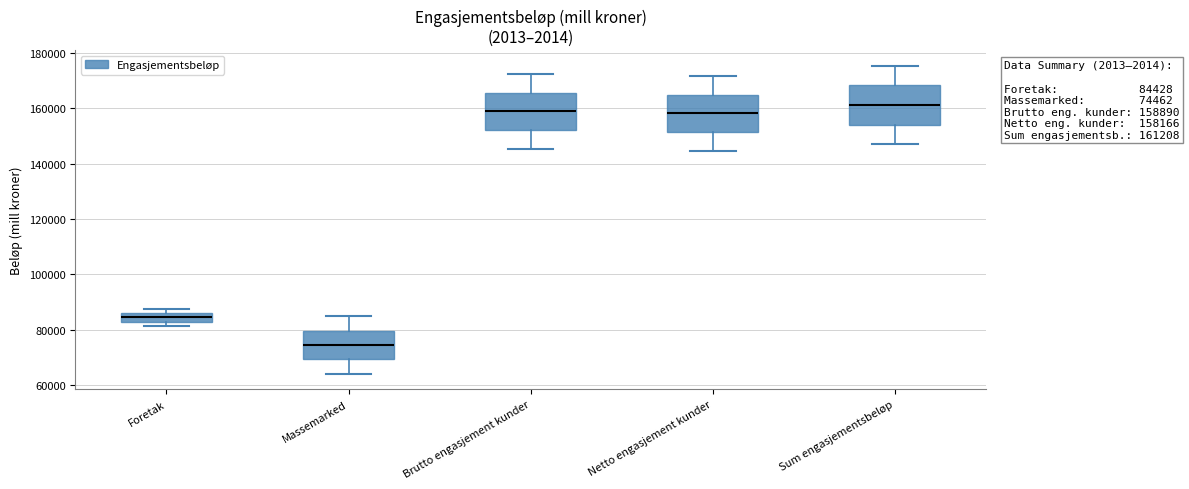

Which box has the highest median line?

Sum engasjementsbeløp